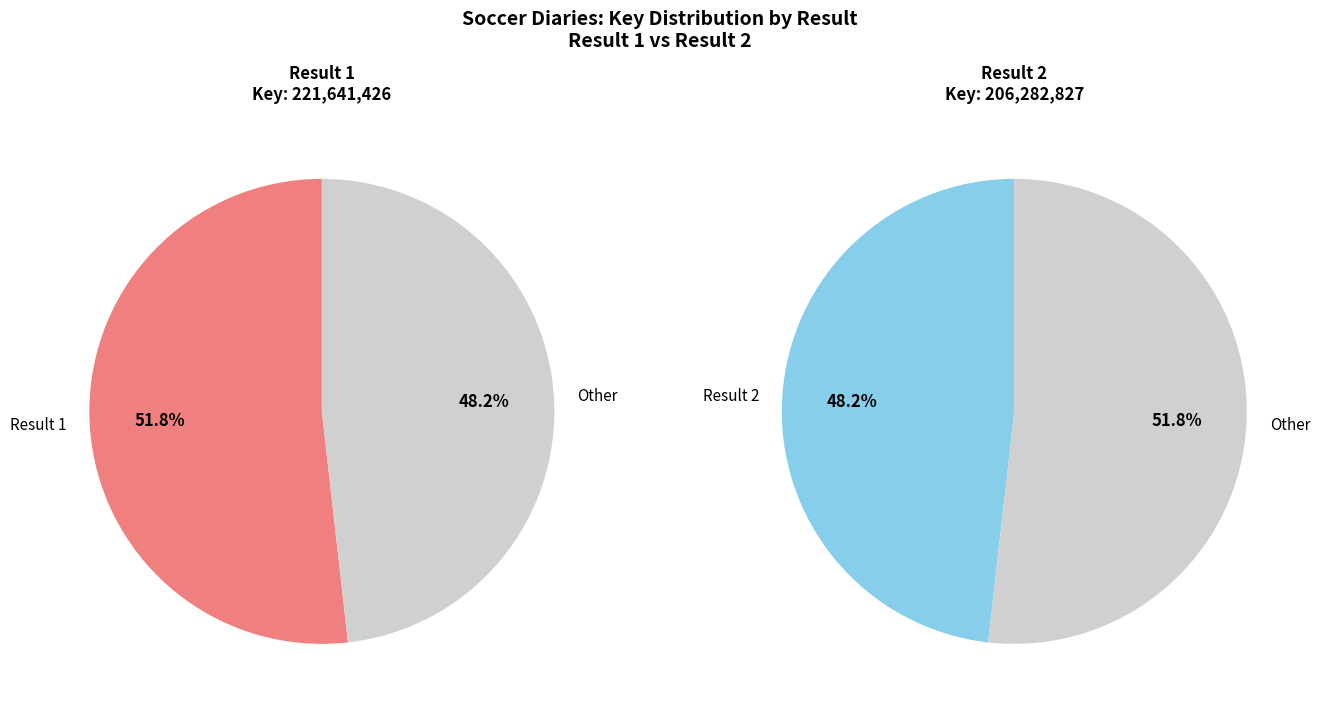

How many segments does this pie chart have?

2